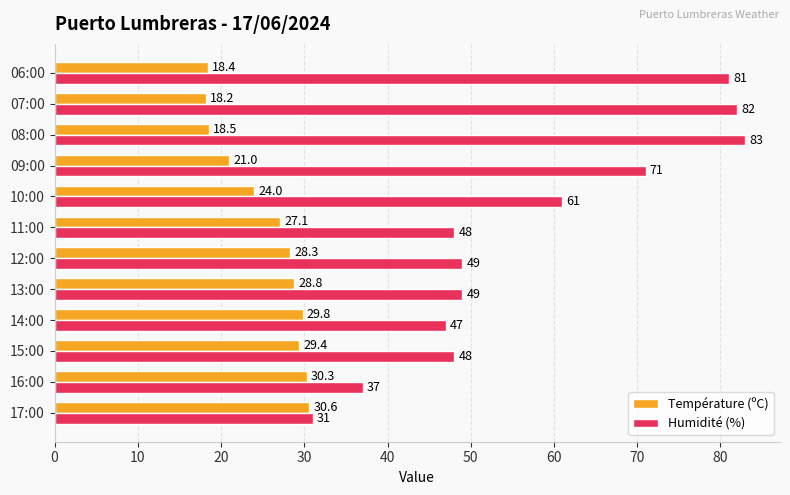

How many data points does each series have?

12